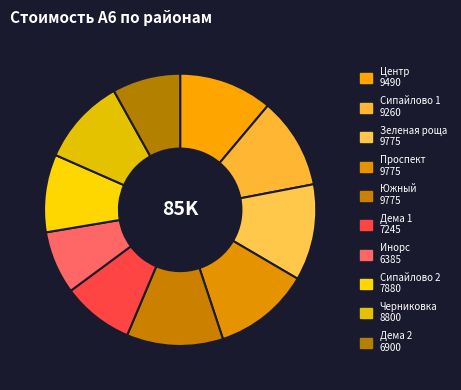

Which slice is the smallest?

Инорс